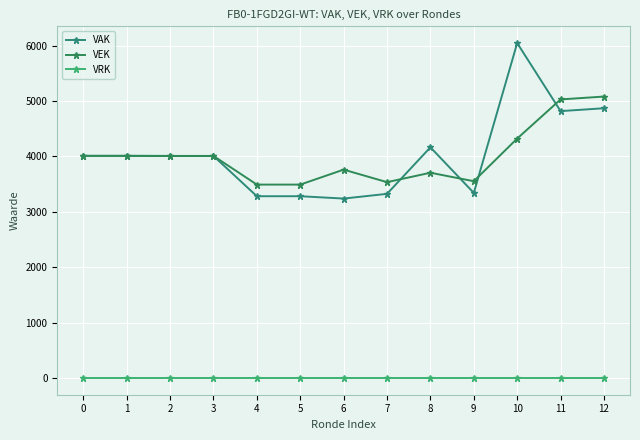

At which category is the sum across all series the highest?

10